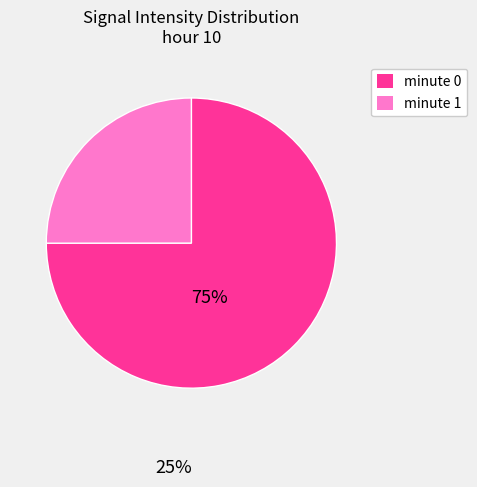

Does any single category account for the majority?

Yes